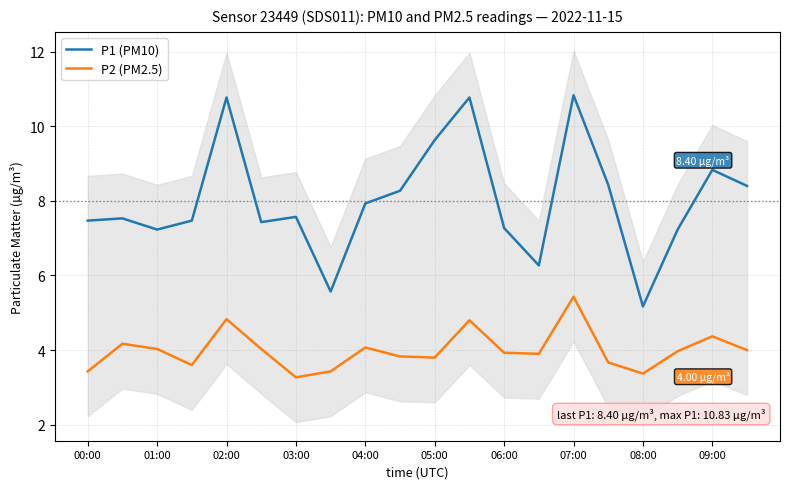

What is the difference between the maximum and minimum values in the P2 (PM2.5) series?

2.2